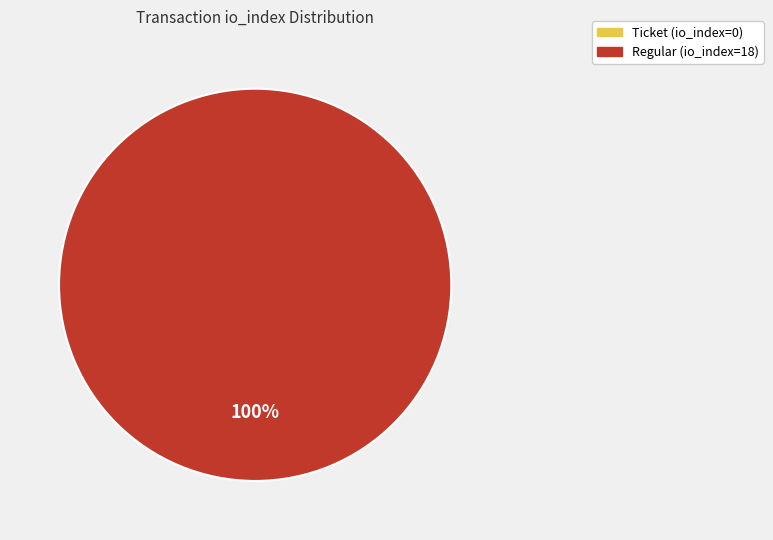

To the nearest percent, what is the average slice percentage?

50%